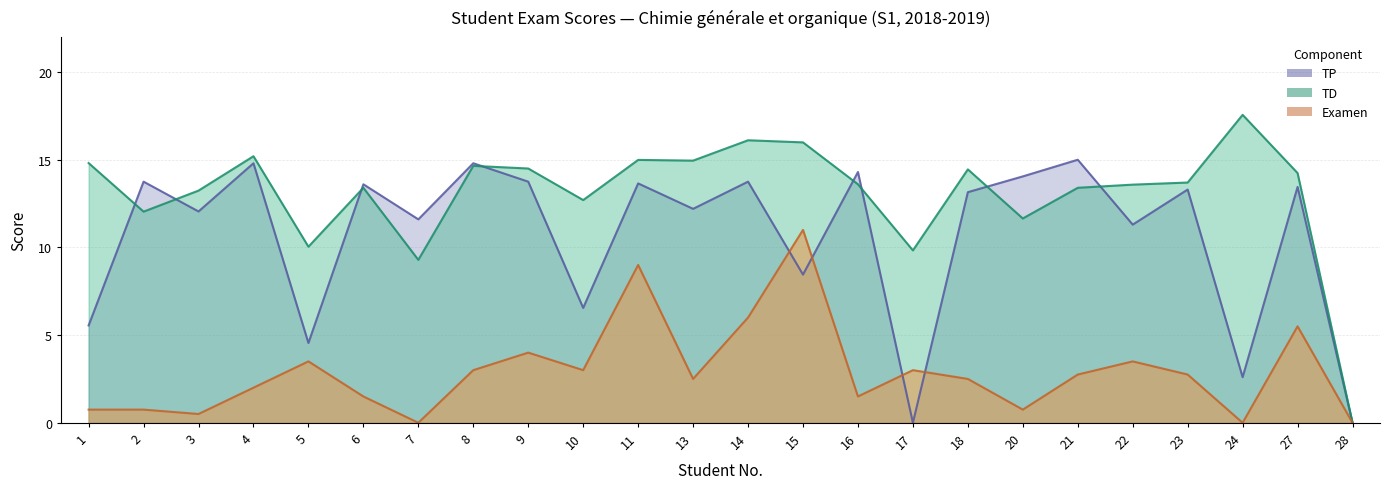

The TD series shows 18.9 at 27. True or false?

False